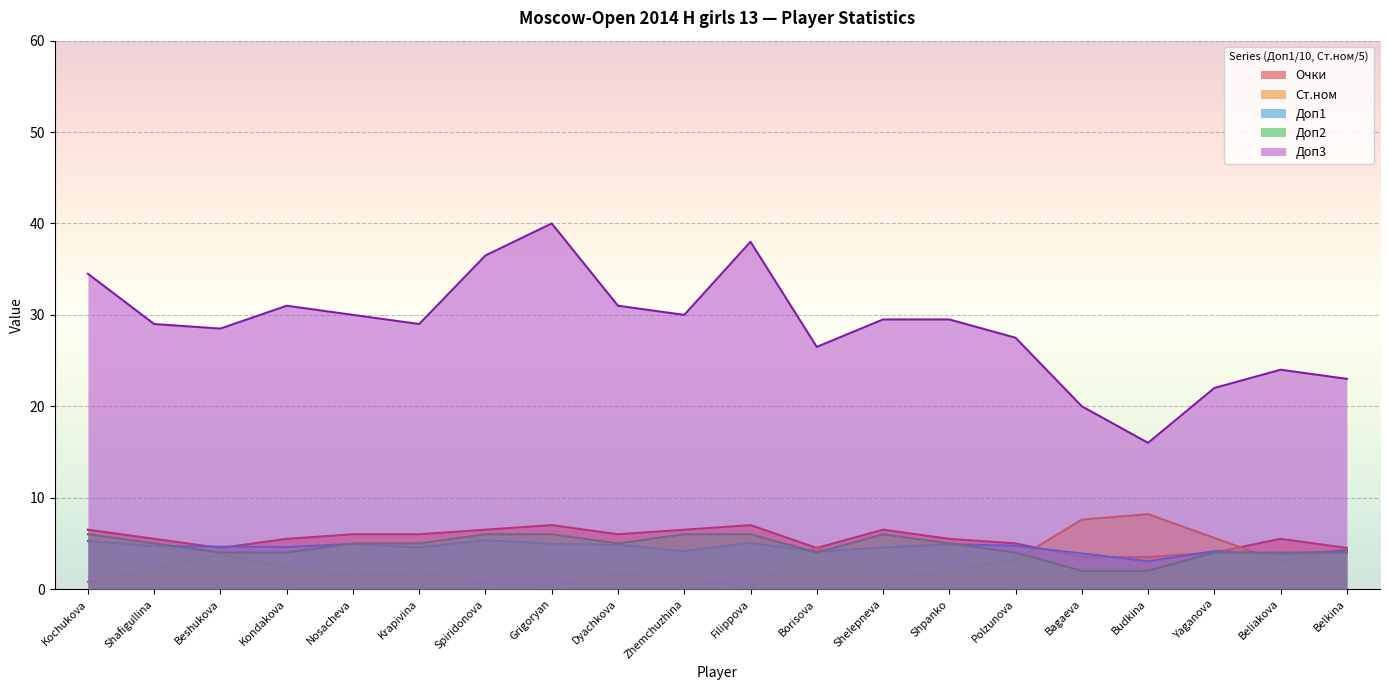

Where is Доп2 nearest to the value 4?

Beshukova